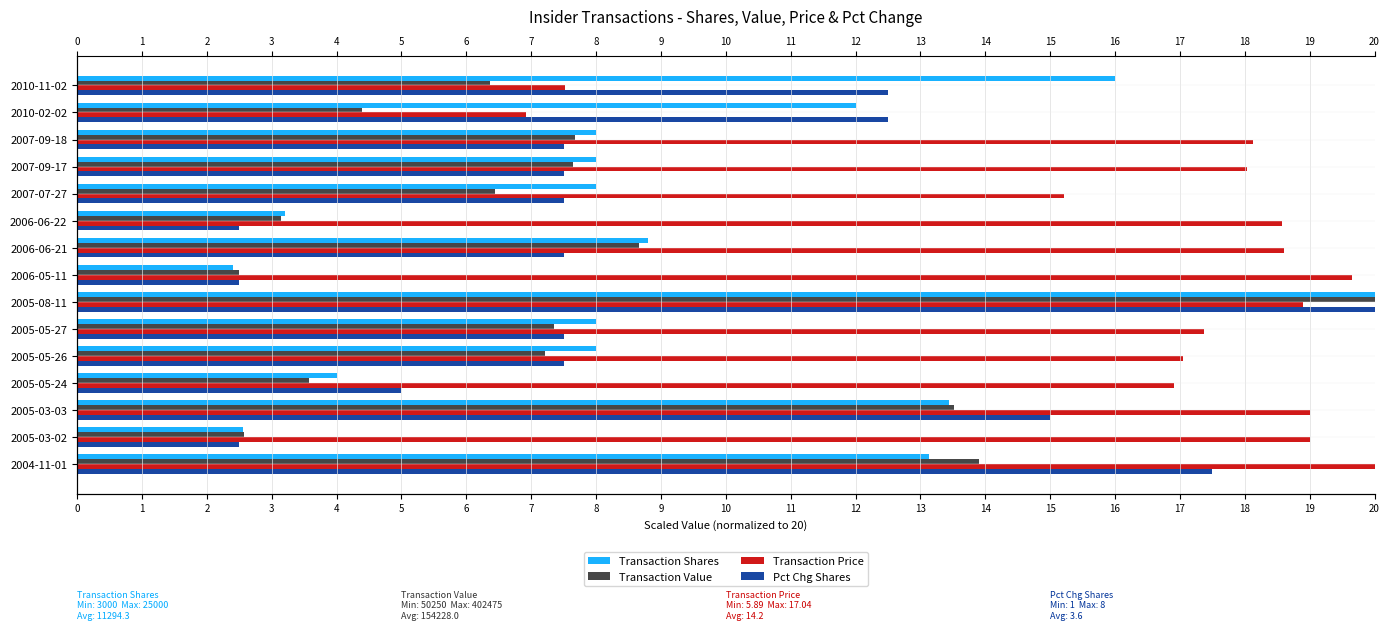

Between 2007-09-17 and 2005-05-26, which series saw the biggest shift?

Transaction Price